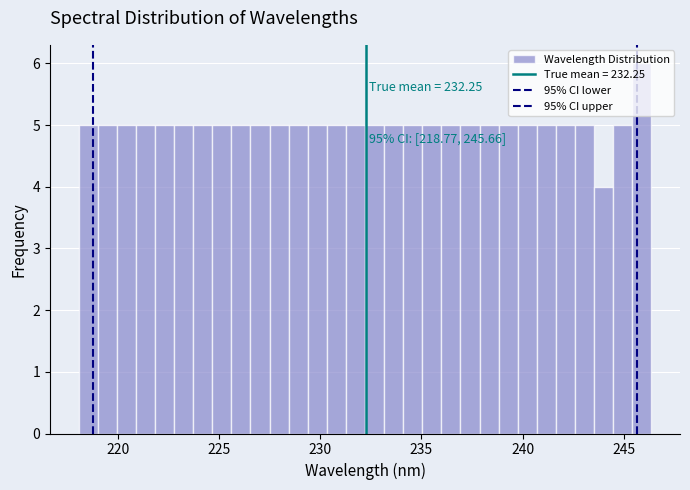

Read against the x-axis, roughly where is the centre of the tallest bar?

246.0